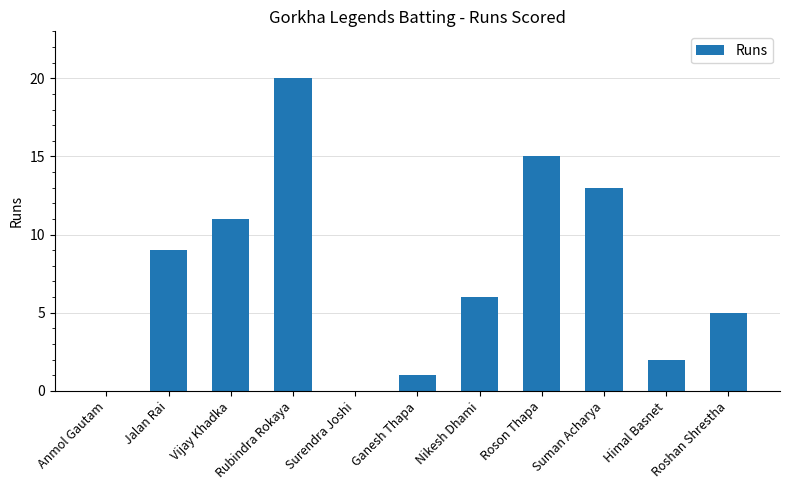

Reading left to right, what are all the values shown in this chart?

Anmol Gautam=0	Jalan Rai=9	Vijay Khadka=11	Rubindra Rokaya=20	Surendra Joshi=0	Ganesh Thapa=1	Nikesh Dhami=6	Roson Thapa=15	Suman Acharya=13	Himal Basnet=2	Roshan Shrestha=5